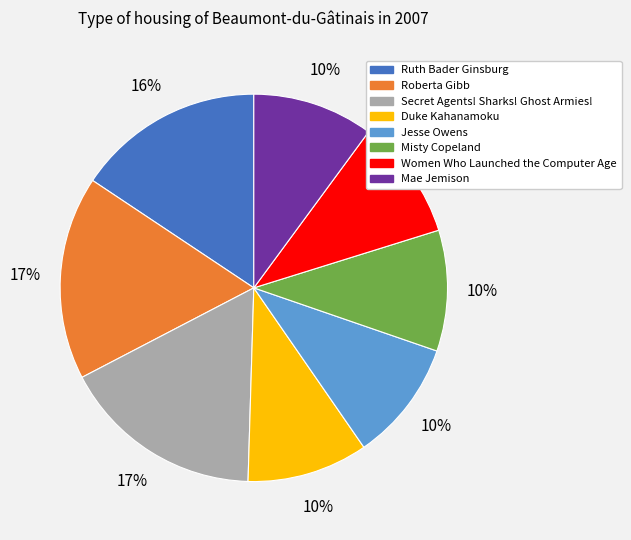

To the nearest percent, what percentage of the pie is Ruth Bader Ginsburg?

16%